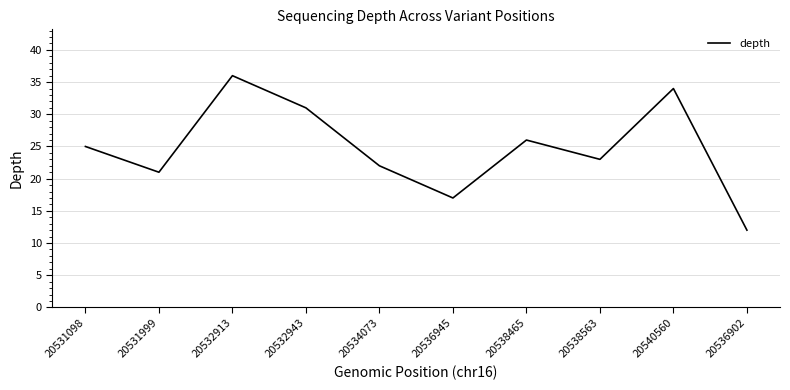

What value does the data have at 20536902, to the nearest 10?

10